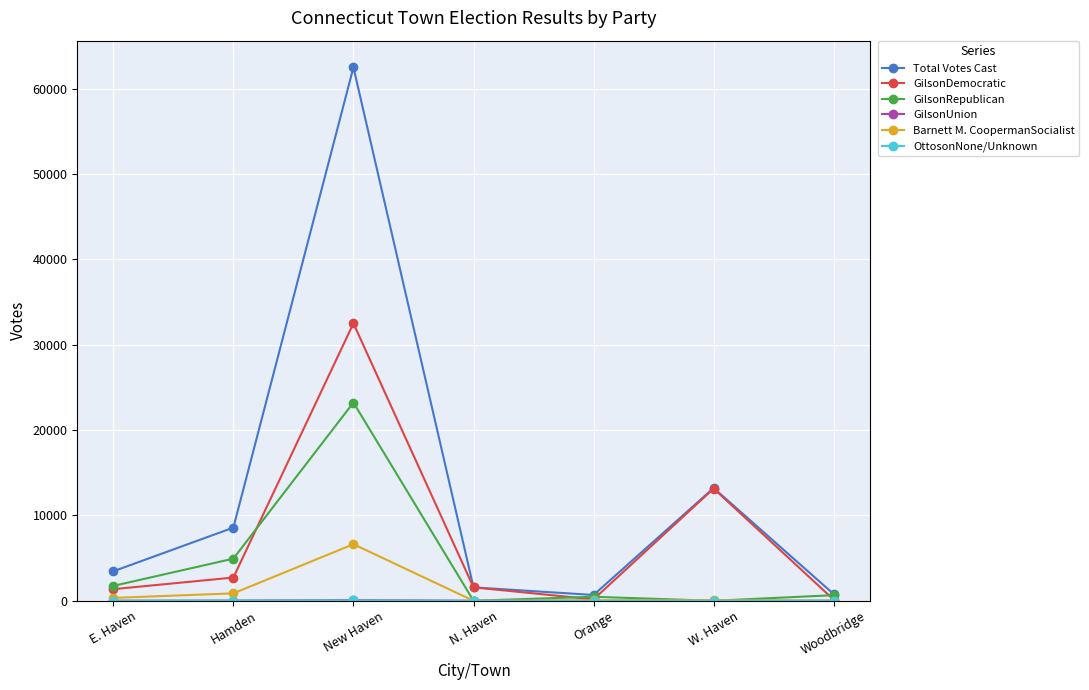

How many data points in GilsonDemocratic are less than 1572?

3